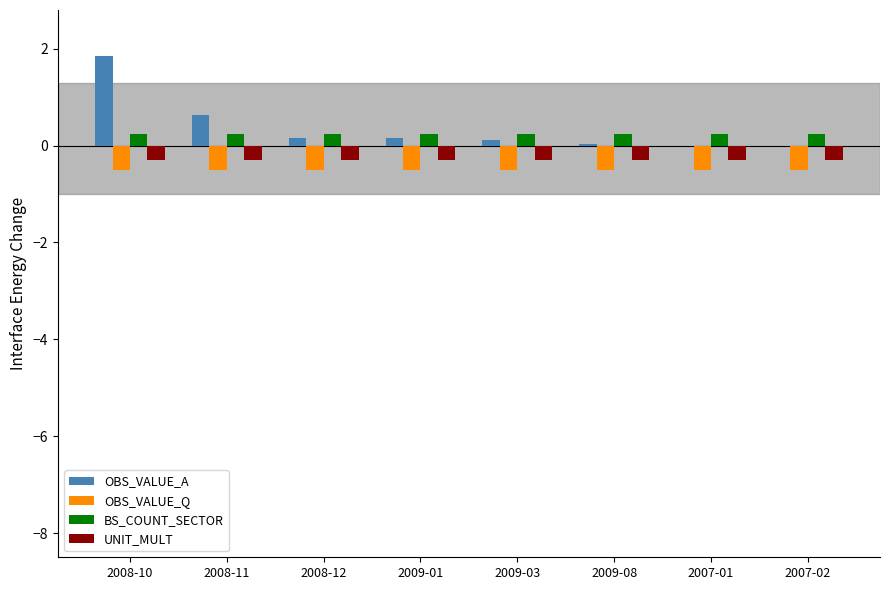

How many groups of bars are there?

8